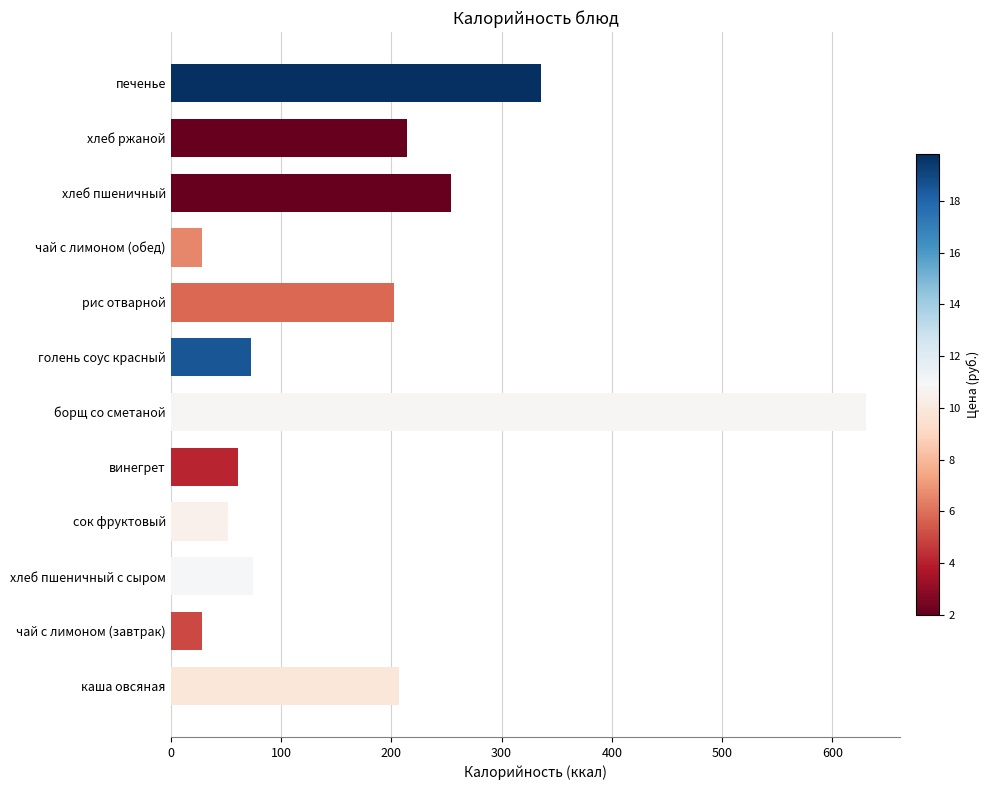

What is the difference between the second highest and second lowest values?

308